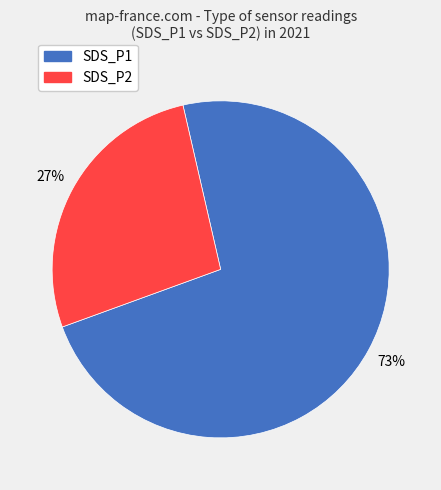

Which category has the biggest portion of the pie?

SDS_P1